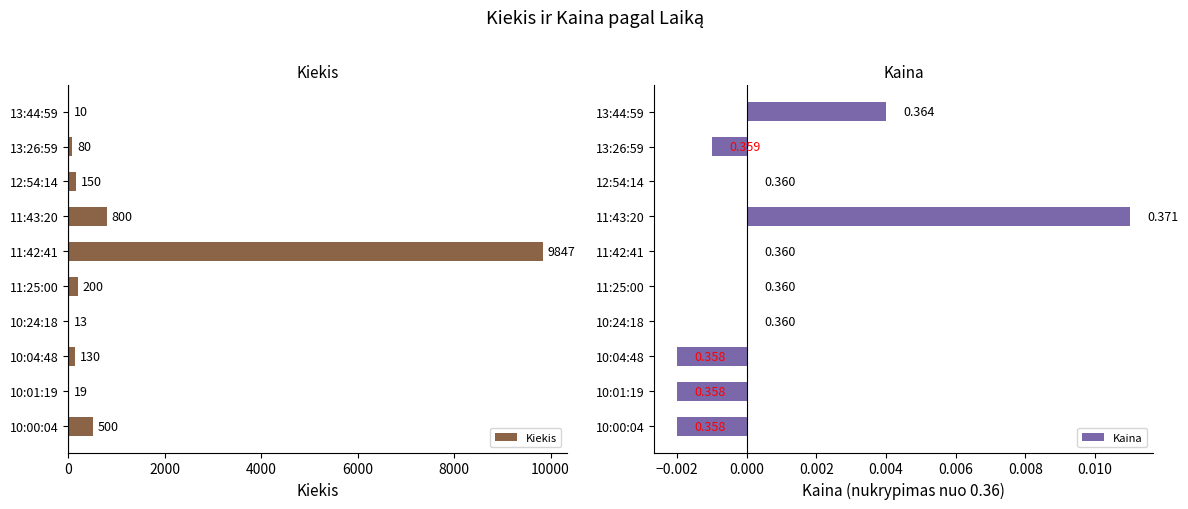

What is the maximum value for Kiekis?

9847